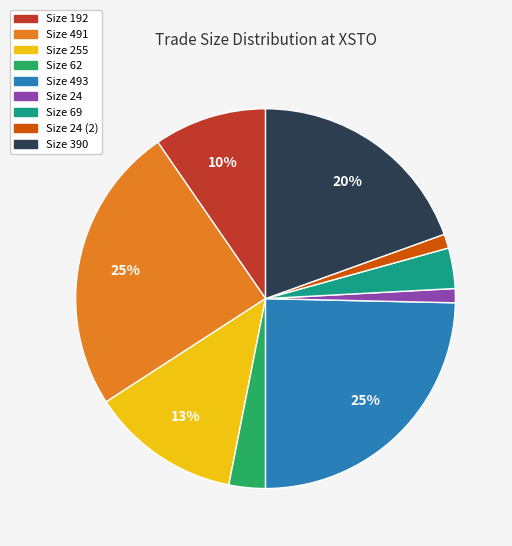

To the nearest percent, what is the average slice percentage?

11%